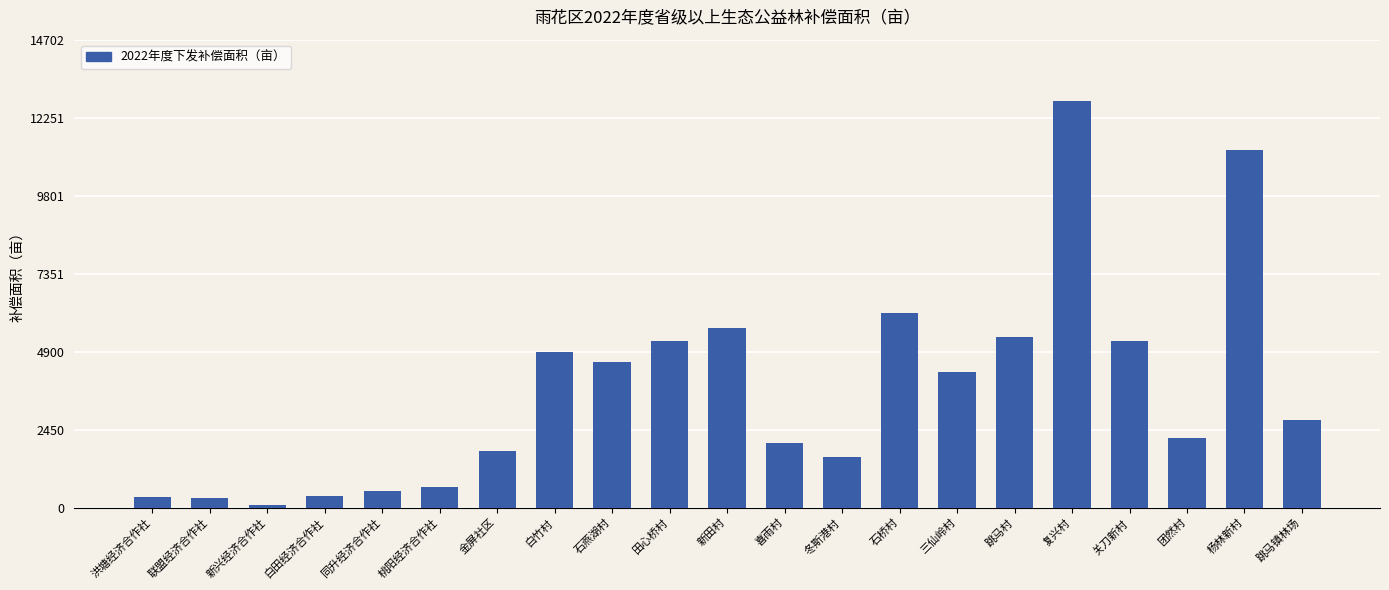

Is it true that the value at 洪塘经济合作社 is 348.0?

True